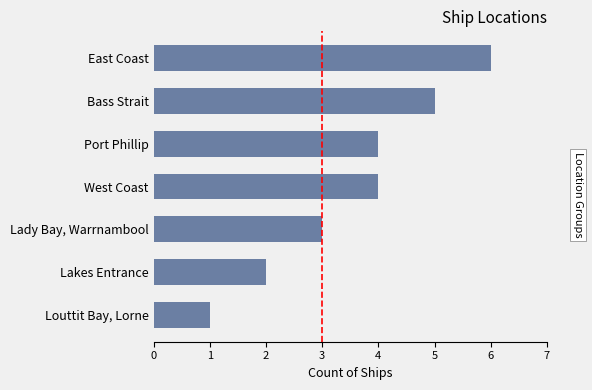

What is the average value?

4